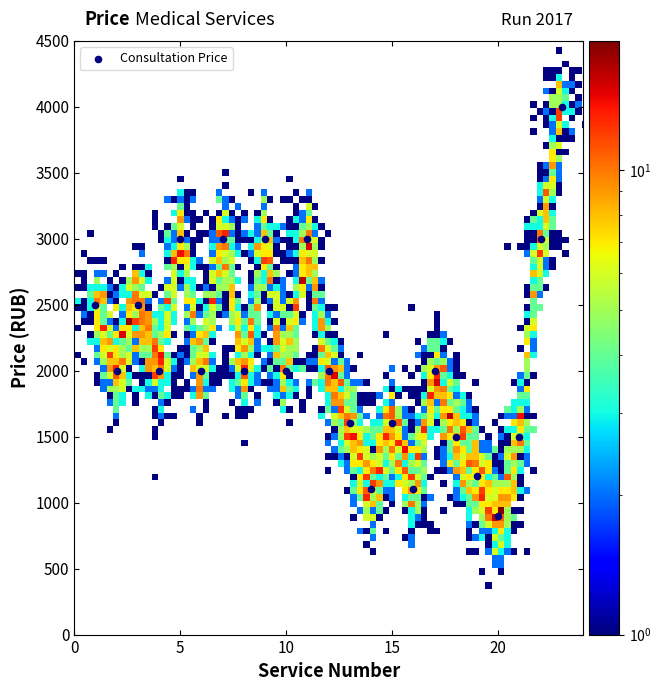

List the coordinates of all points as (Y, X) pairs, reading left to right.

(2500, 1)  (2000, 2)  (2500, 3)  (2000, 4)  (3000, 5)  (2000, 6)  (3000, 7)  (2000, 8)  (3000, 9)  (2000, 10)  (3000, 11)  (2000, 12)  (1600, 13)  (1100, 14)  (1600, 15)  (1100, 16)  (2000, 17)  (1500, 18)  (1200, 19)  (900, 20)  (1500, 21)  (3000, 22)  (4000, 23)